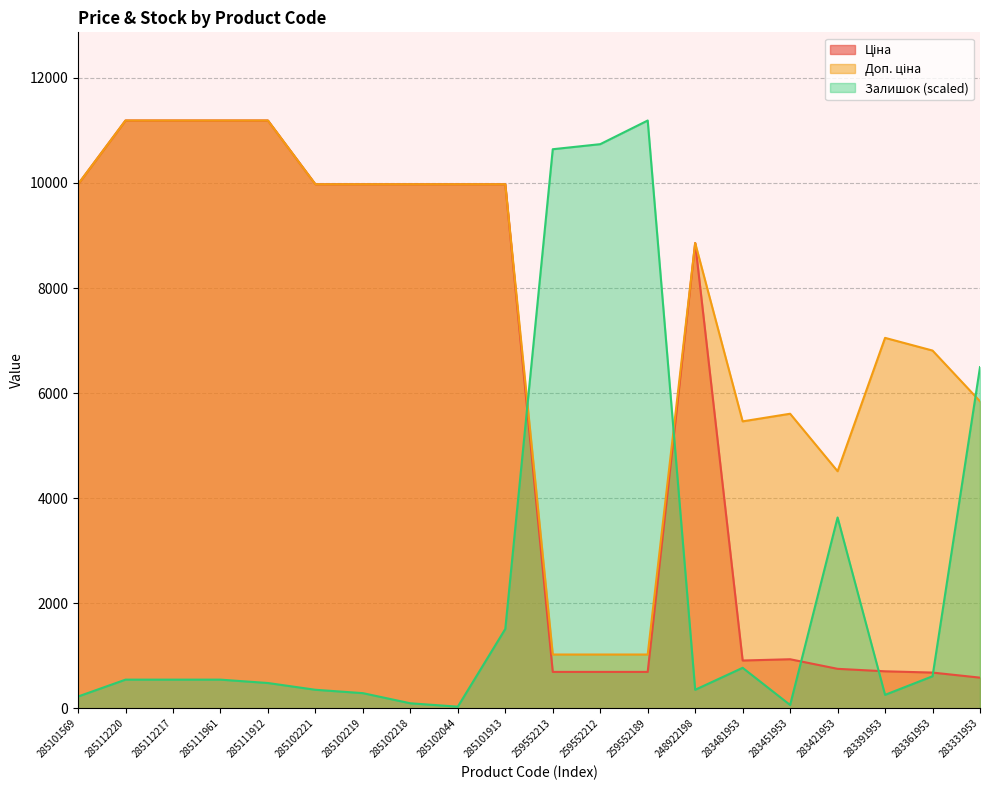

Which series has the largest total across all categories?

Доп. ціна